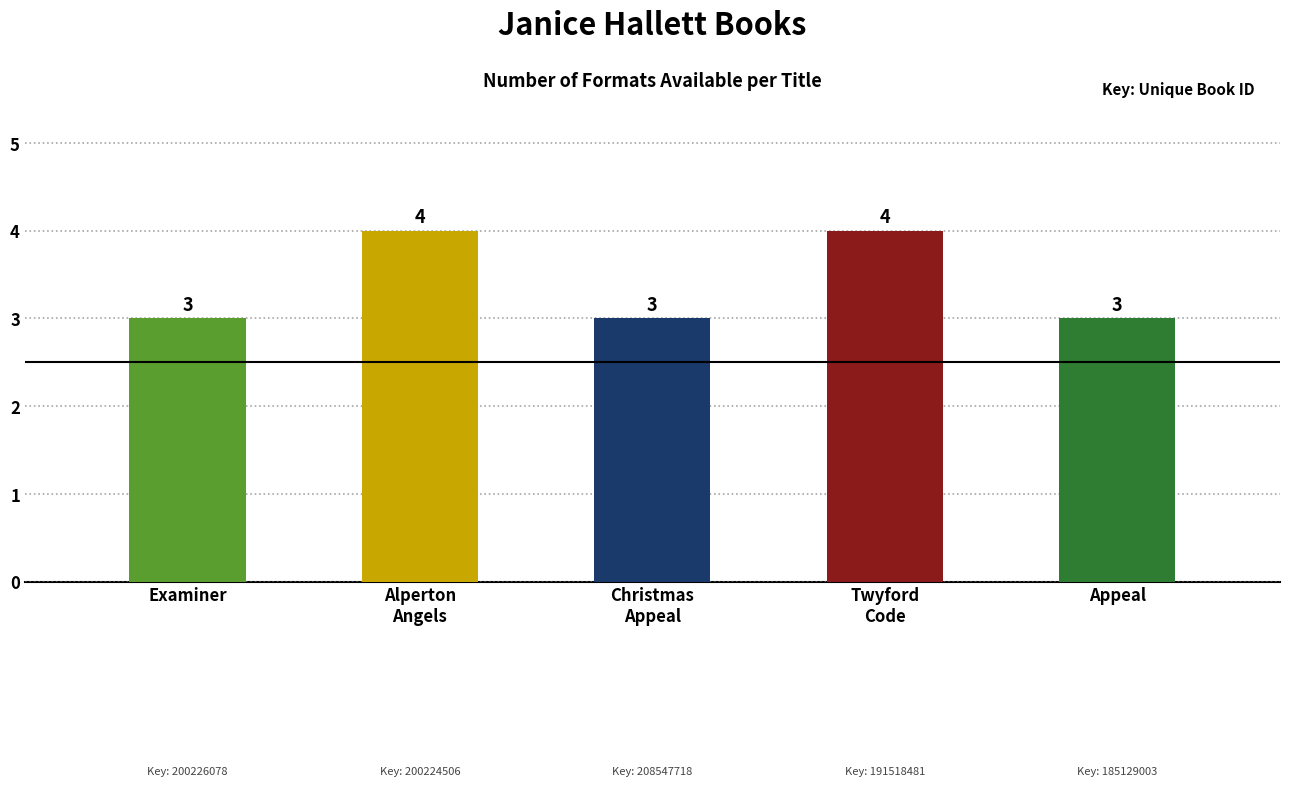

Rank the categories by value from lowest to highest.

Examiner, Christmas Appeal, Appeal, Mysterious Case of the Alperton Angels, Twyford Code